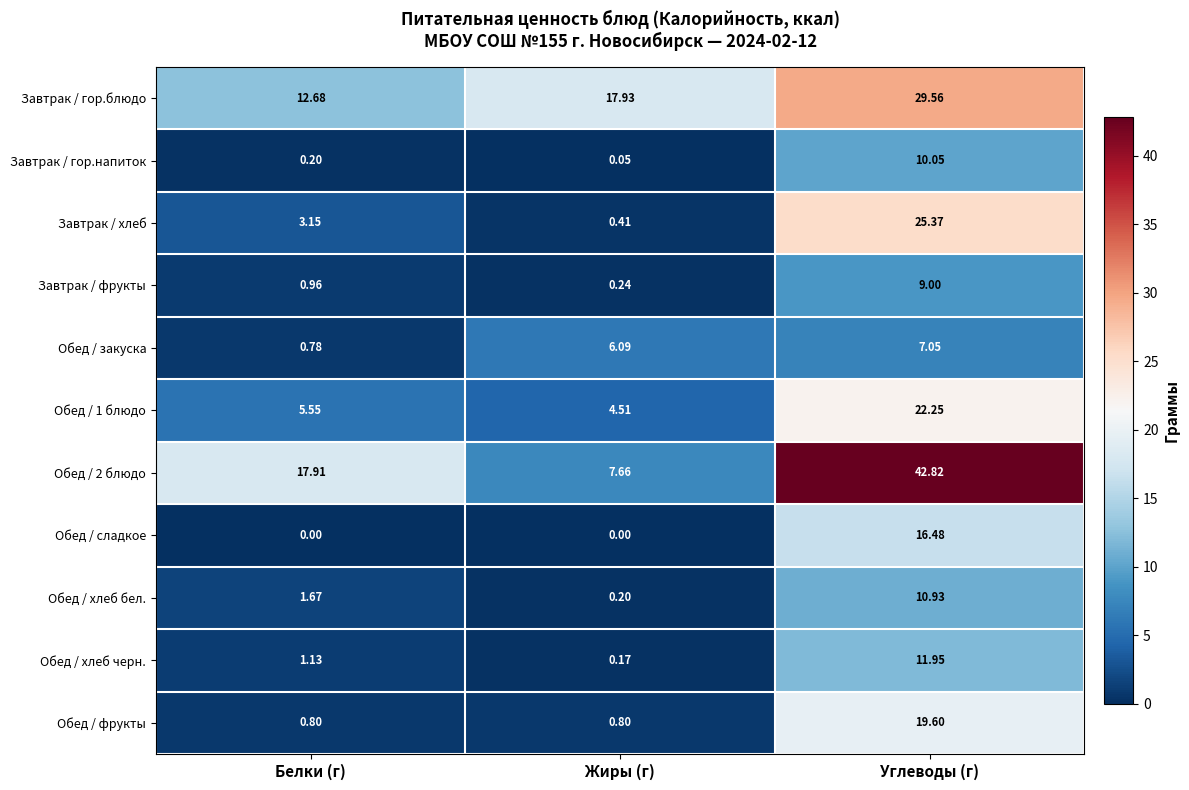

At which label does Завтрак / хлеб first exceed 3?

Белки (г)